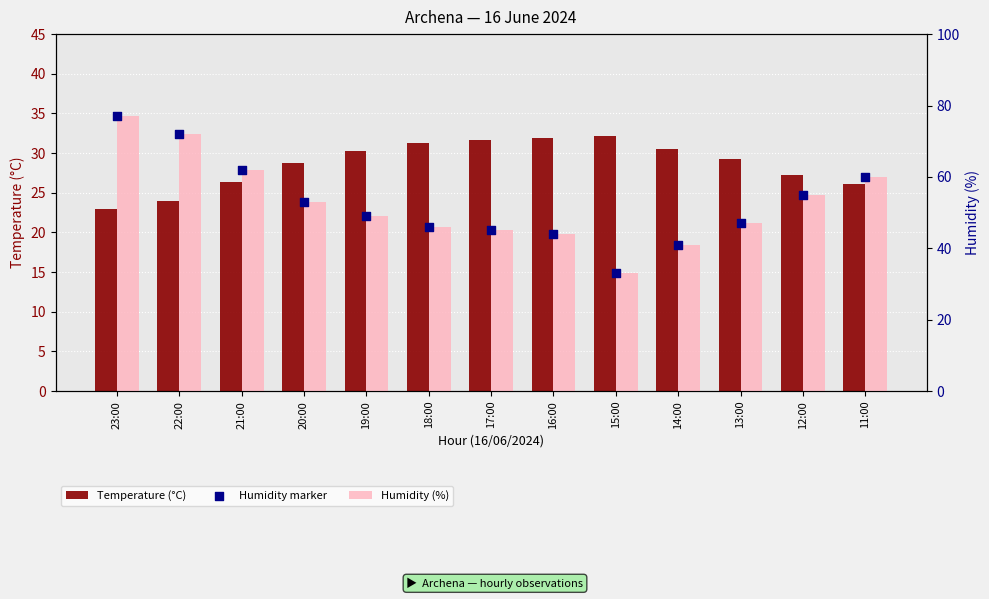

What is the total value across all series at 12:00?

137.2